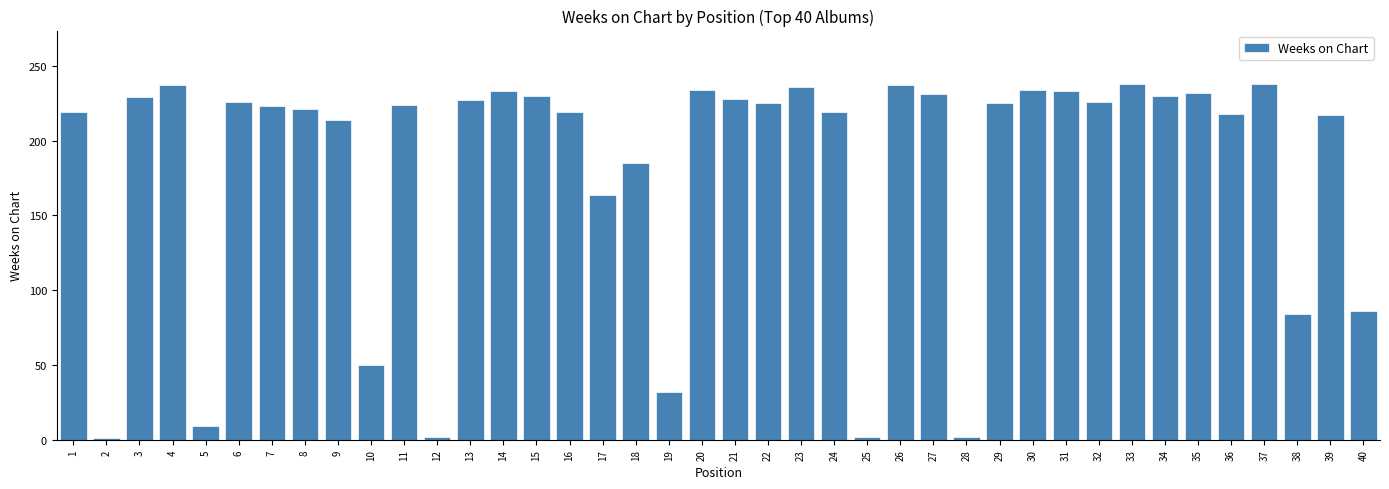

The chart shows a value of 8 at 19. True or false?

False